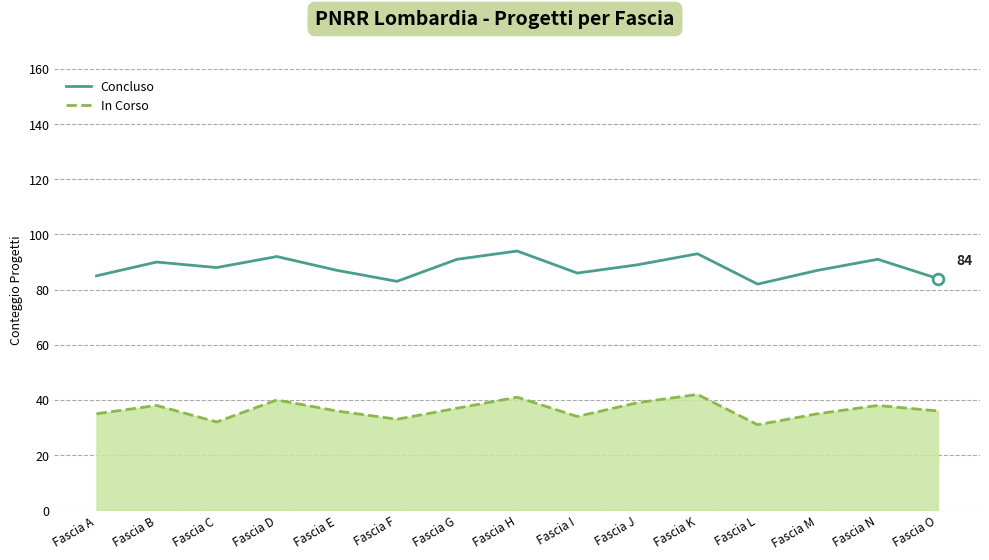

Which series has the largest total across all categories?

Concluso